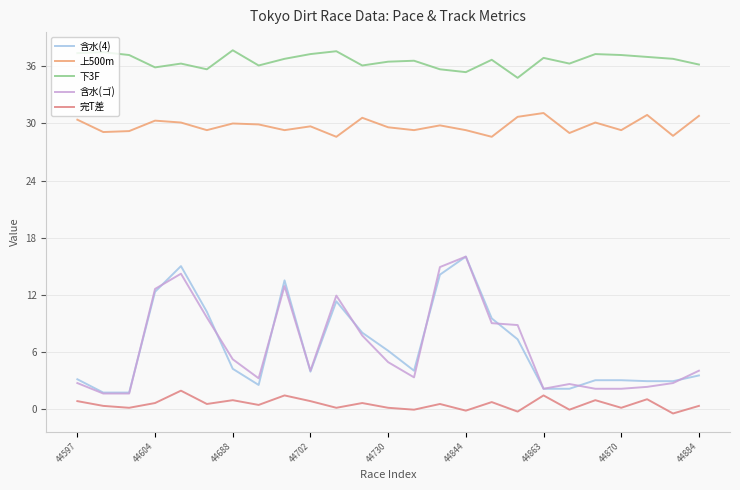

Which series has the widest spread of values?

含水(ゴ)